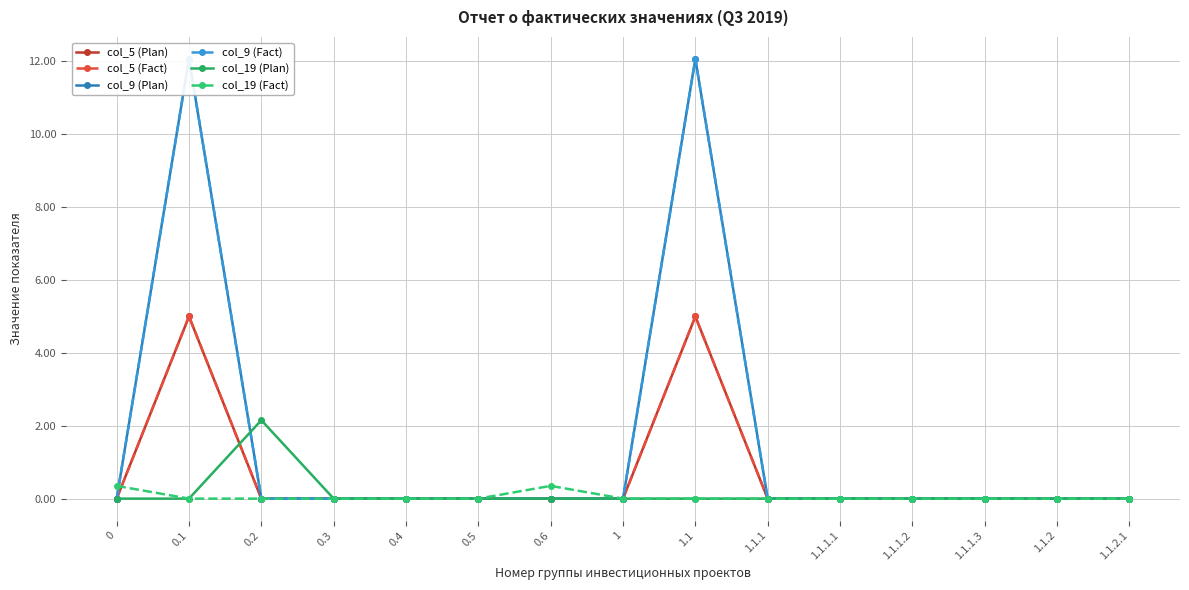

True or false: col_9 (Fact) and col_9 (Plan) intersect in this chart.

False